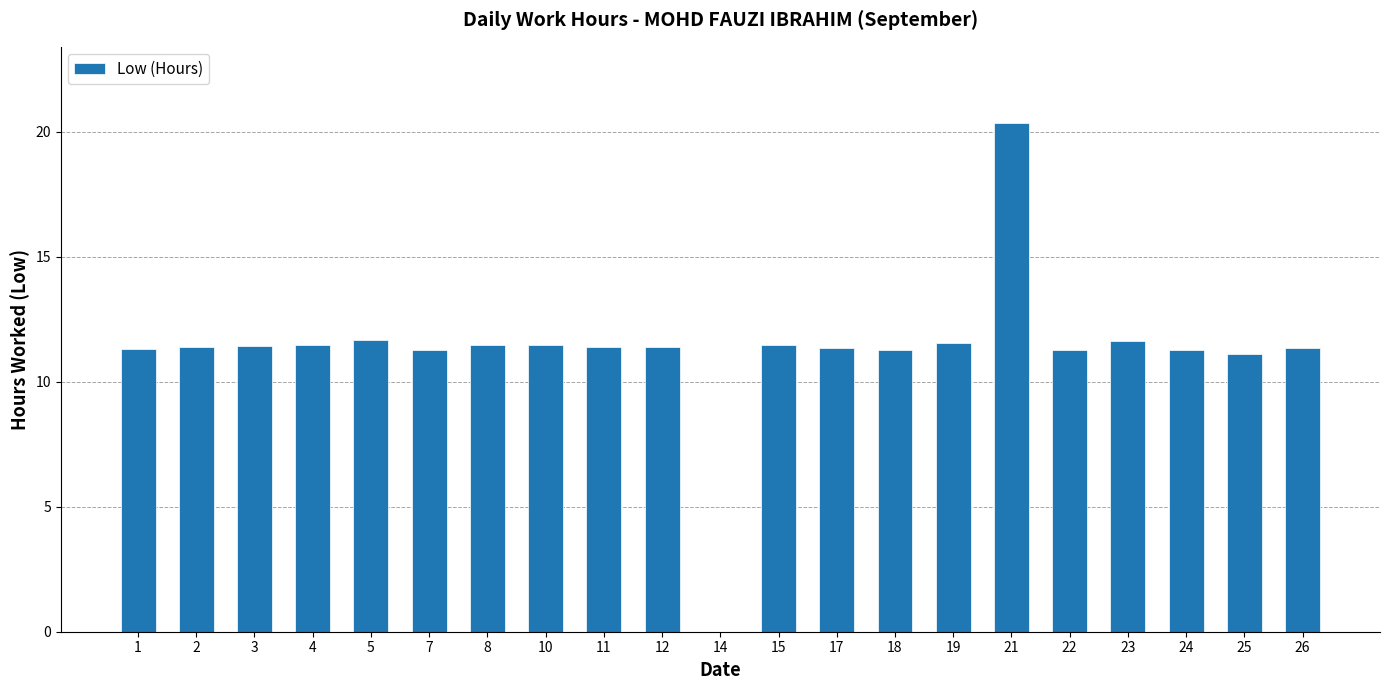

What is the sum of all values?

236.9